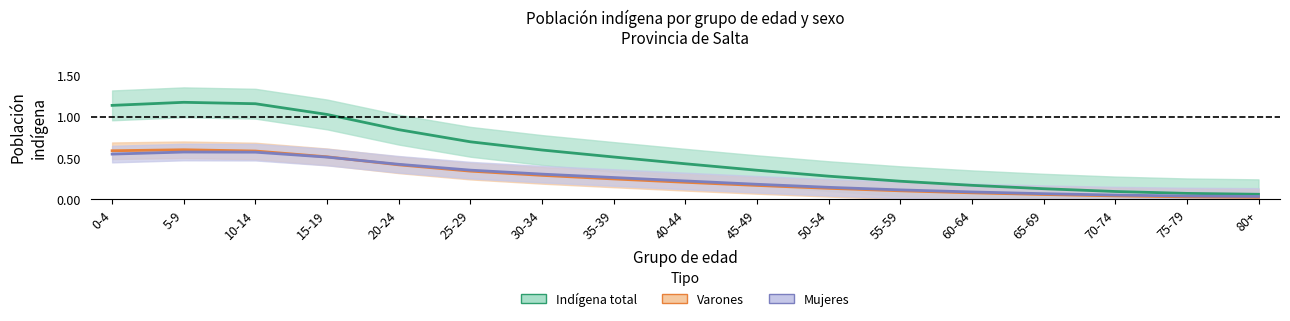

What is the average value of the Varones series?

0.3